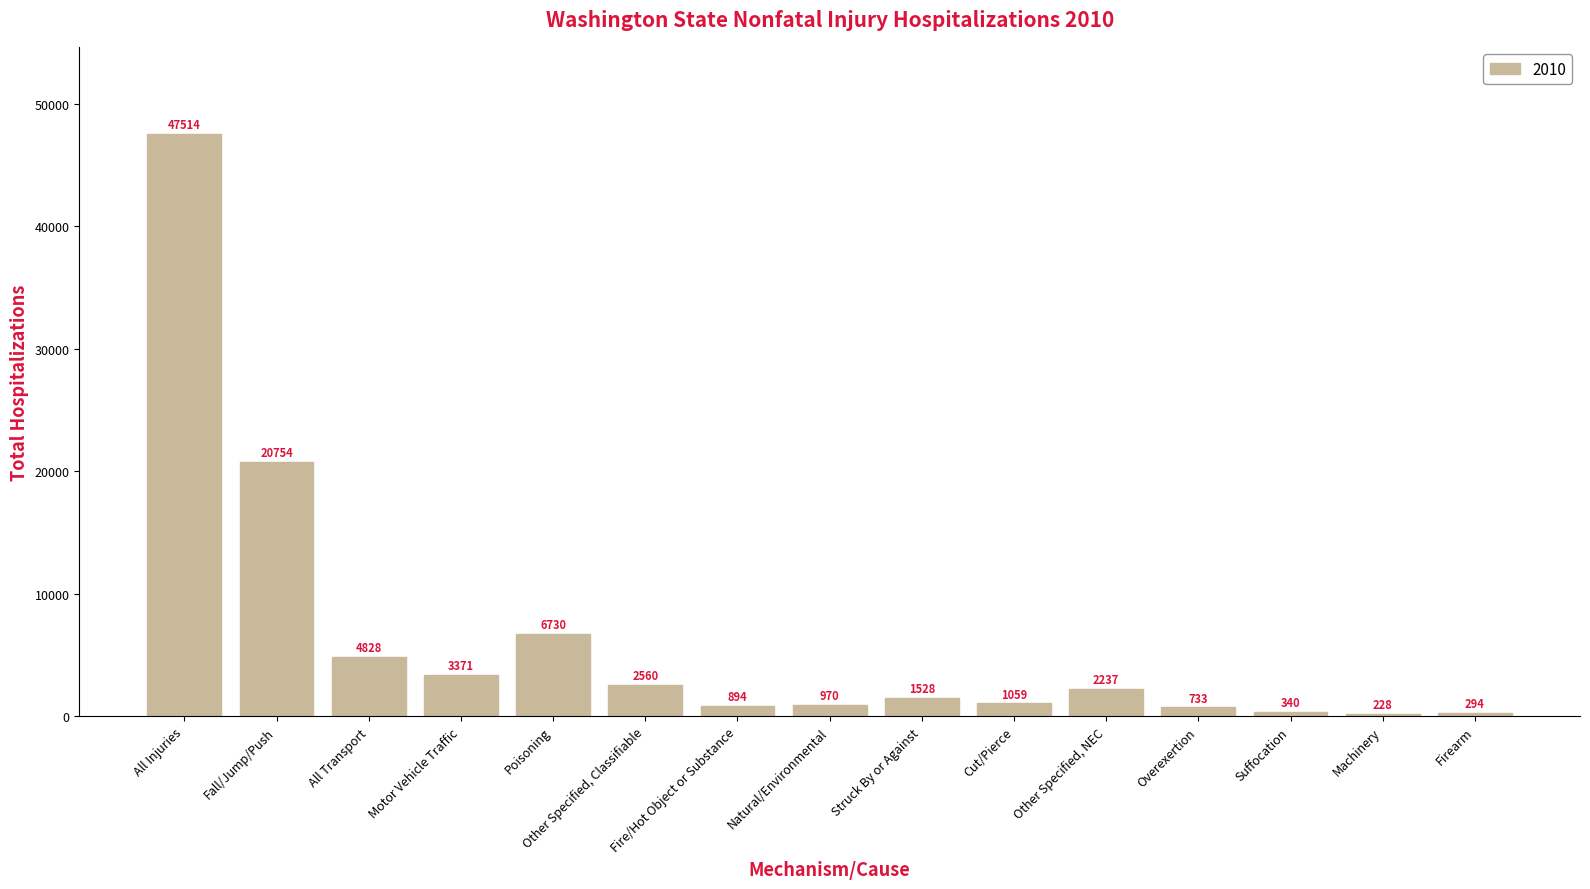

Where is the data nearest to the value 23871?

Fall/Jump/Push